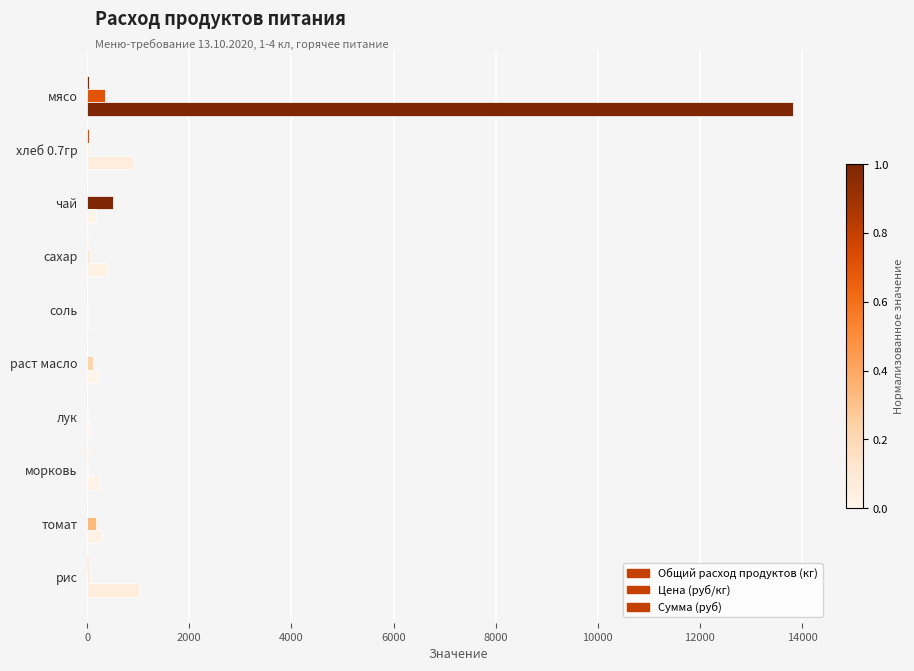

Count the number of categories in the chart.

10